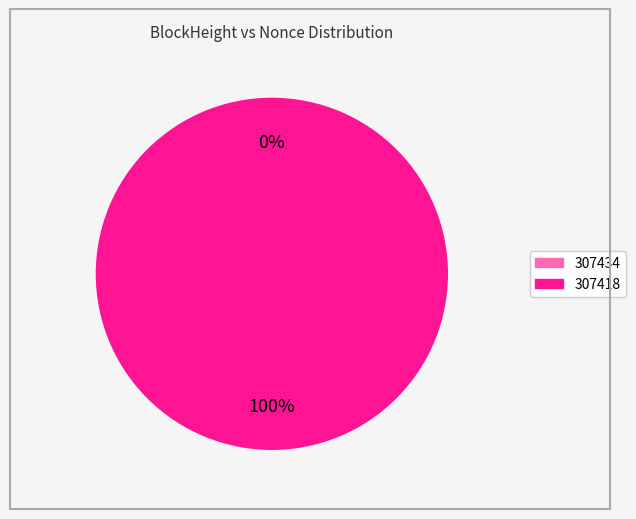

Combined, what portion of the pie is 307418 and 307434?

100.0%